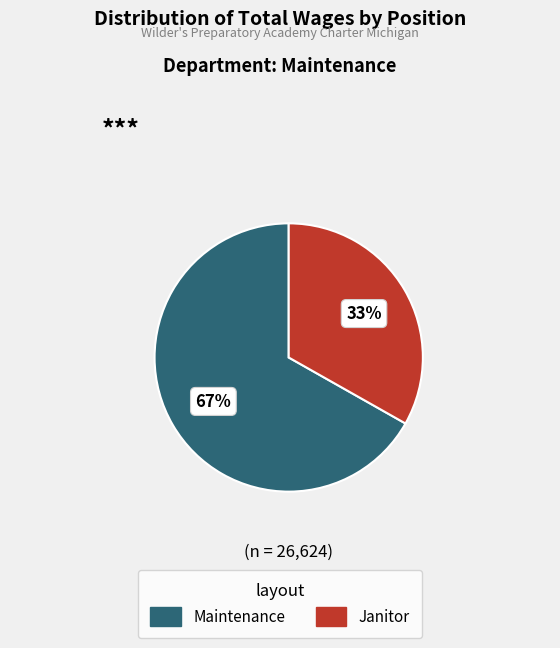

Is Maintenance the majority of the pie?

Yes